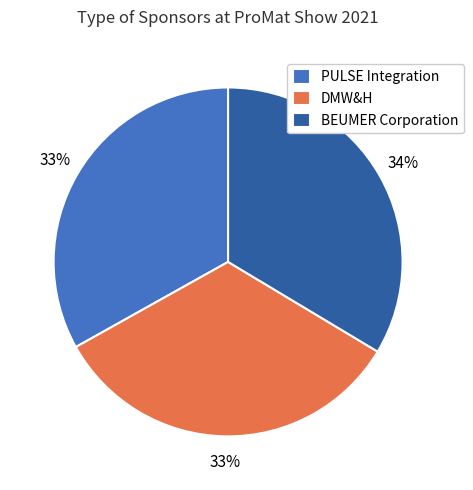

The BEUMER Corporation slice represents 42% of the pie. True or false?

False